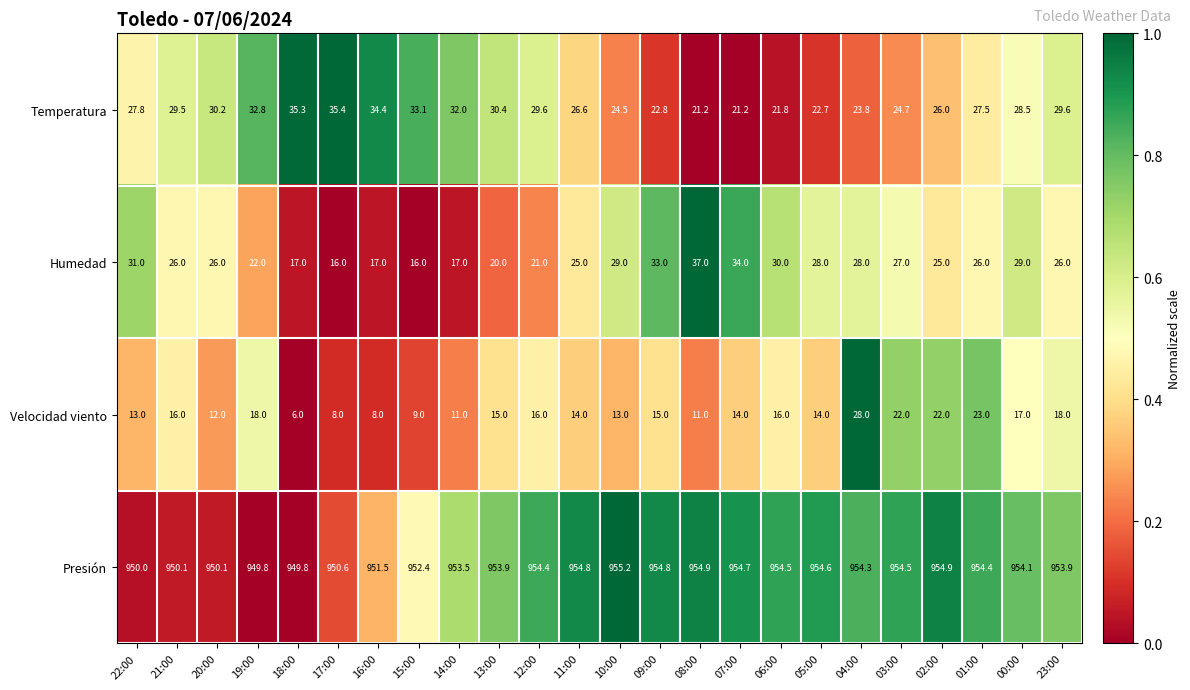

How many distinct data groups are displayed?

4